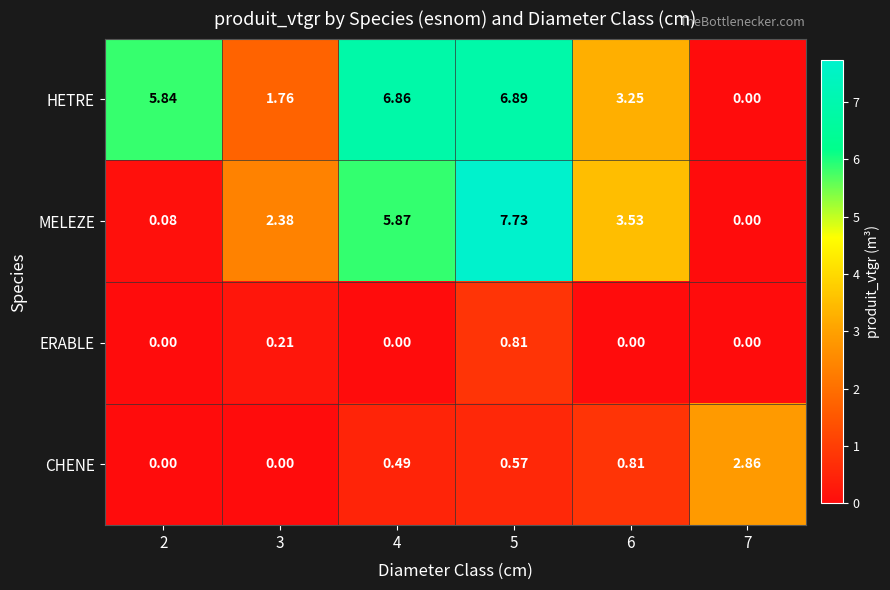

Which series has the largest total across all categories?

HETRE